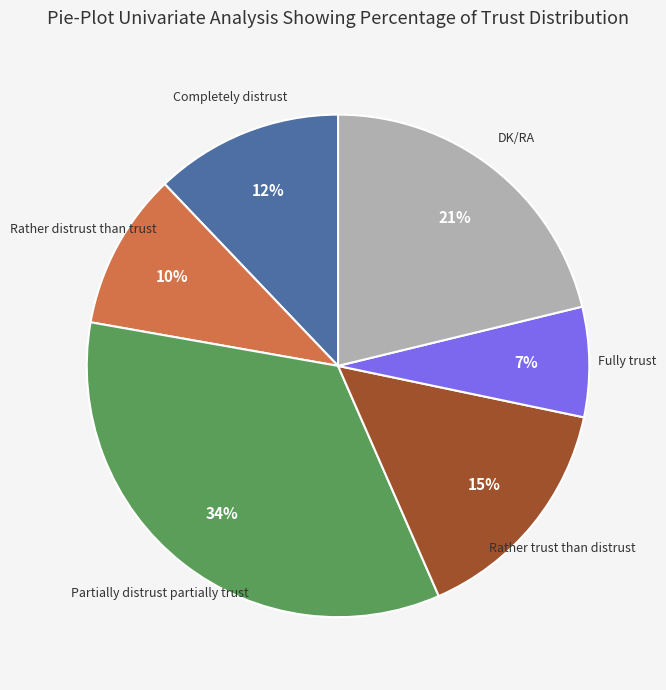

What is the smallest slice in the pie chart?

Fully trust